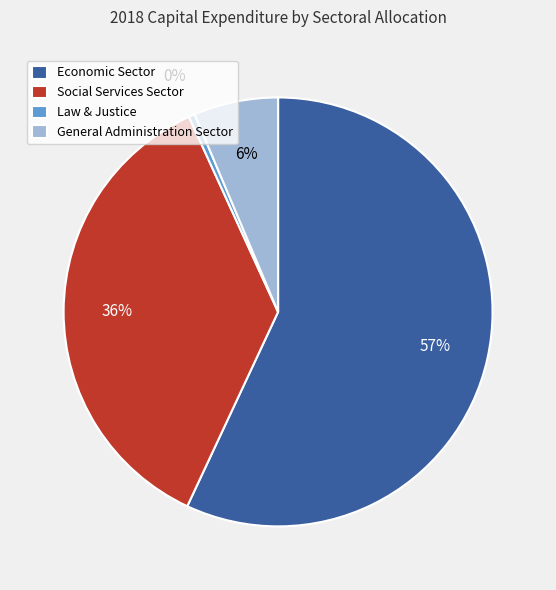

What is the smallest slice in the pie chart?

Law & Justice